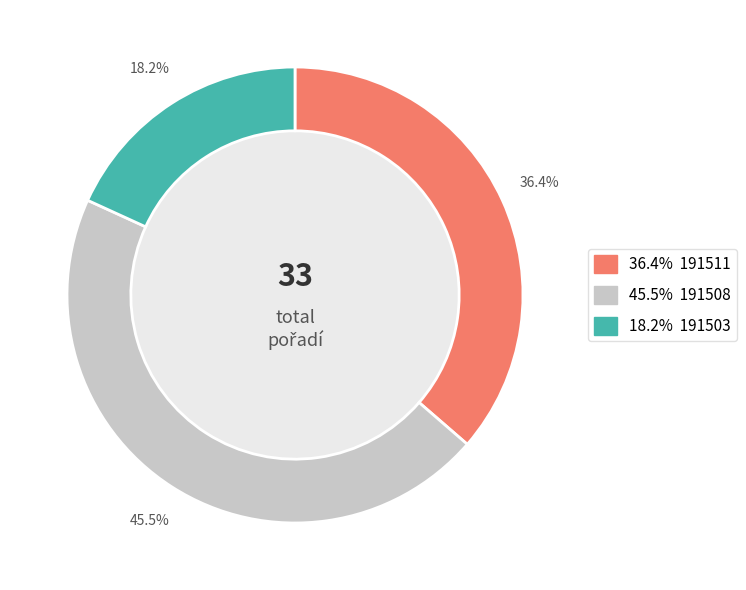

Is there a majority slice in this chart?

No